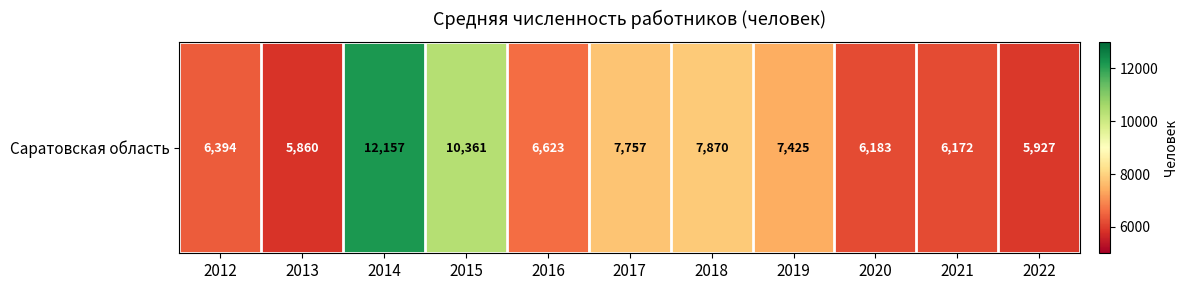

Reading right to left, transcribe all the data shown in this chart.

5927	6172	6183	7425	7870	7757	6623	10361	12157	5860	6394